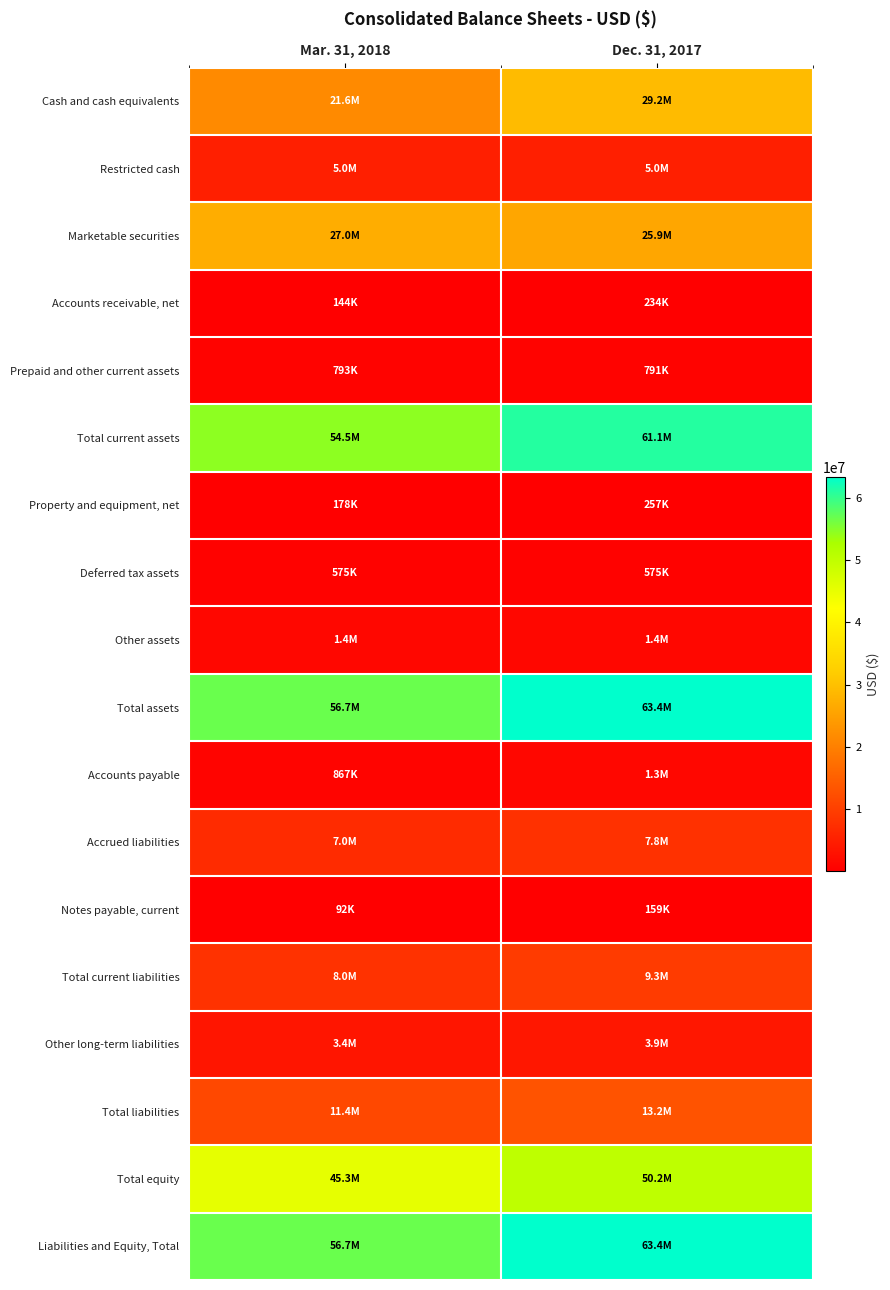

List the series in order of their peak value, highest first.

Total assets, Liabilities and Equity, Total, Total current assets, Total equity, Cash and cash equivalents, Marketable securities, Total liabilities, Total current liabilities, Accrued liabilities, Restricted cash, Other long-term liabilities, Other assets, Accounts payable, Prepaid and other current assets, Deferred tax assets, Property and equipment, net, Accounts receivable, net, Notes payable, current